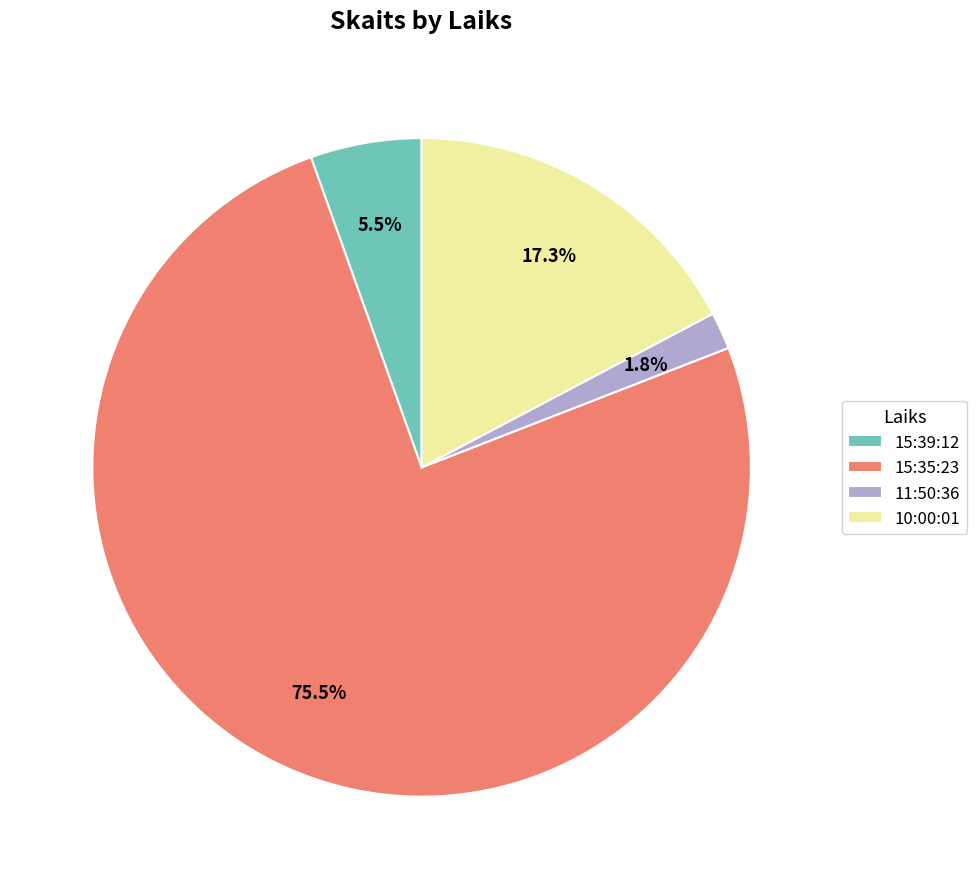

Does 15:35:23 account for over 50% of the chart?

Yes